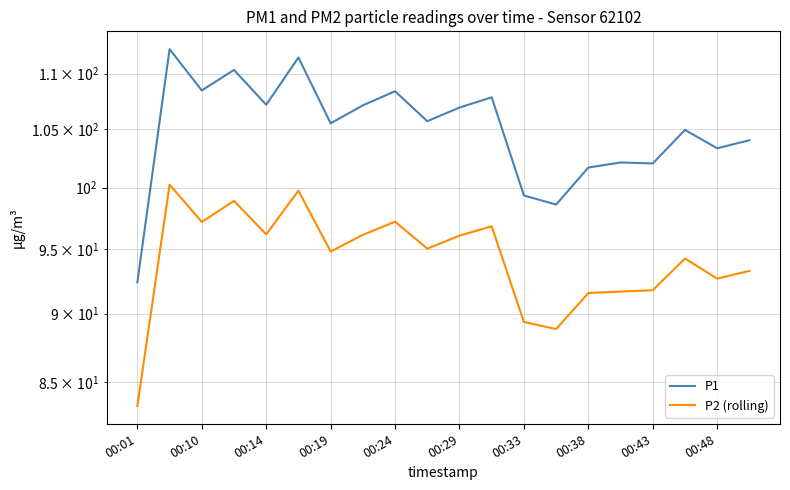

True or false: P1 and P2 (rolling) intersect in this chart.

False